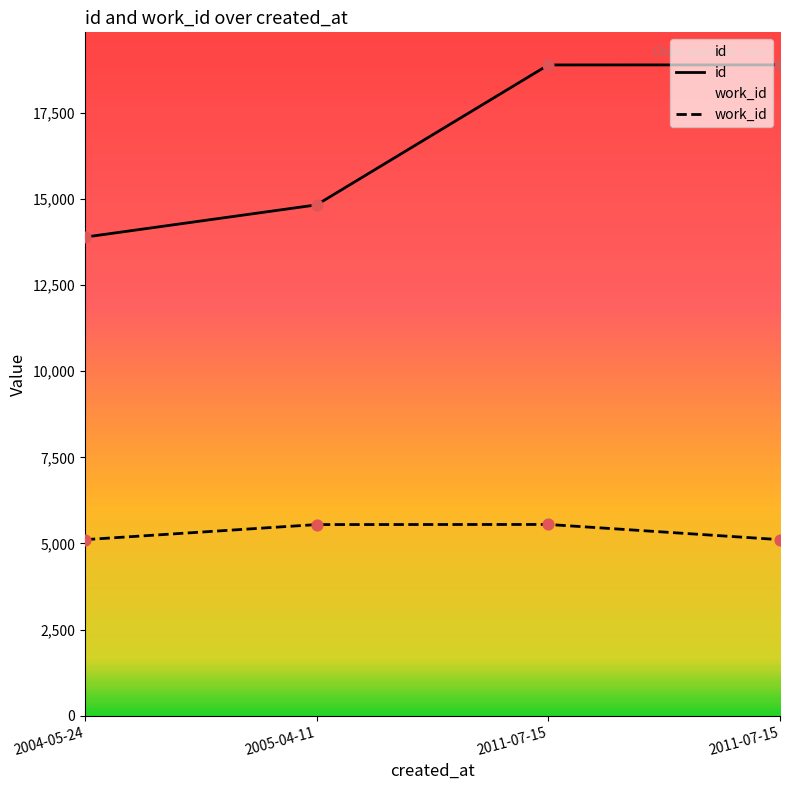

Which series has the widest spread of Y values?

id